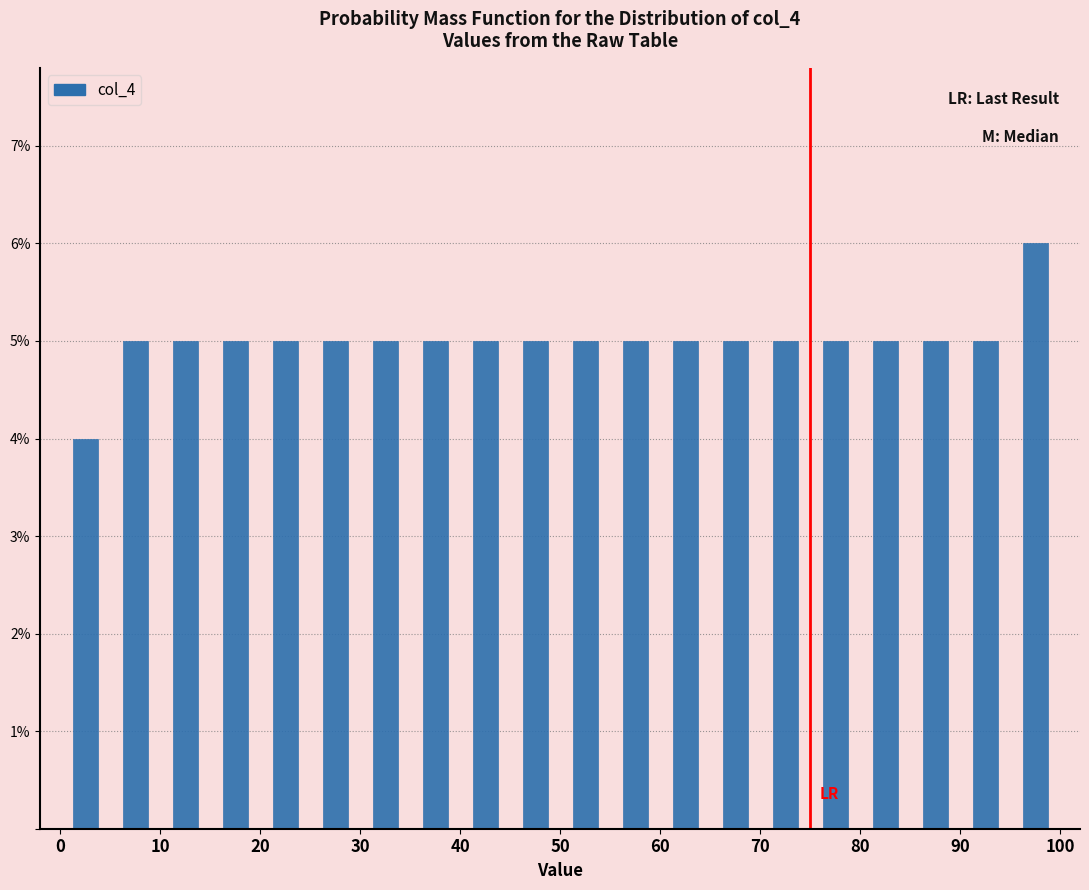

Reading left to right, list every bar in this chart as the range it spans on the x-axis followed by its height. The values are not printed on the chart, so give them approximately, as read against the axis.

0 to 5: 4
5 to 10: 5
10 to 15: 5
15 to 20: 5
20 to 25: 5
25 to 30: 5
30 to 35: 5
35 to 40: 5
40 to 45: 5
45 to 50: 5
50 to 55: 5
55 to 60: 5
60 to 65: 5
65 to 70: 5
70 to 75: 5
75 to 80: 5
80 to 85: 5
85 to 90: 5
90 to 95: 5
95 to 100: 6